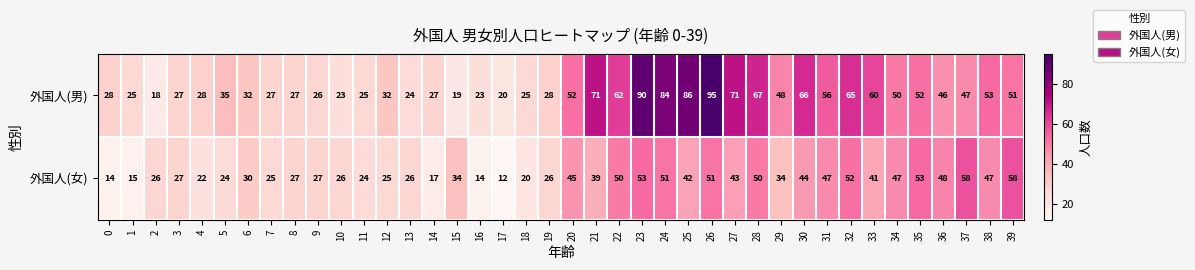

Where is 外国人(男) nearest to the value 56?

31